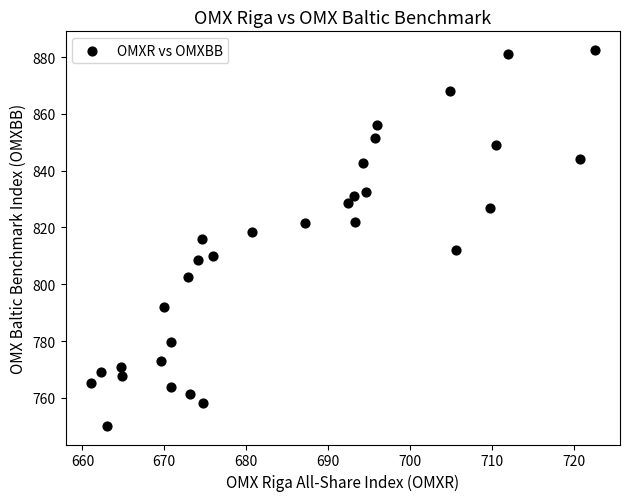

What is the range of Y values (max minus min)?

132.2